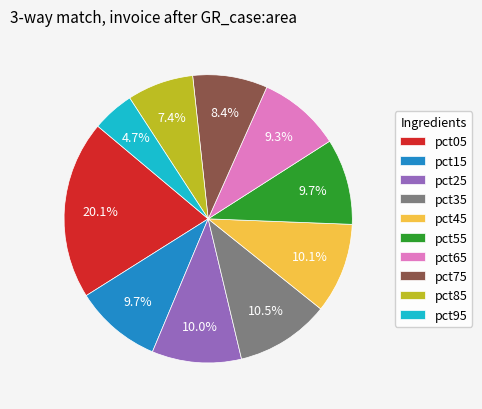

Which has a higher value, pct75 or pct55?

pct55